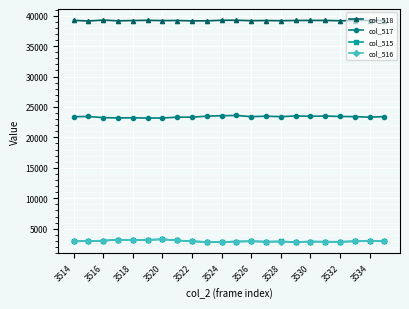

True or false: col_515 has more than 1 points higher than both neighbors.

True